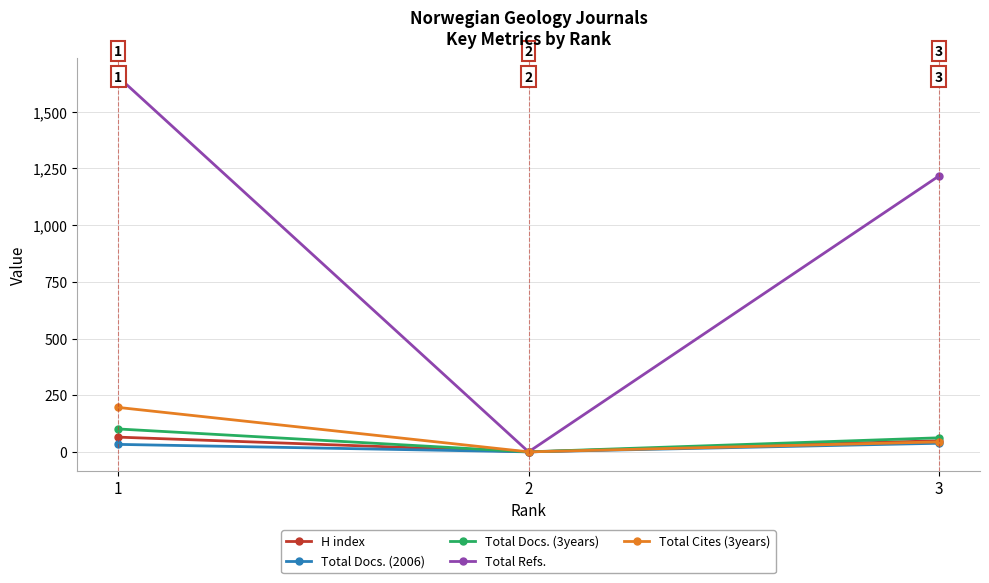

The Total Refs. series shows 1654 at 1. True or false?

True